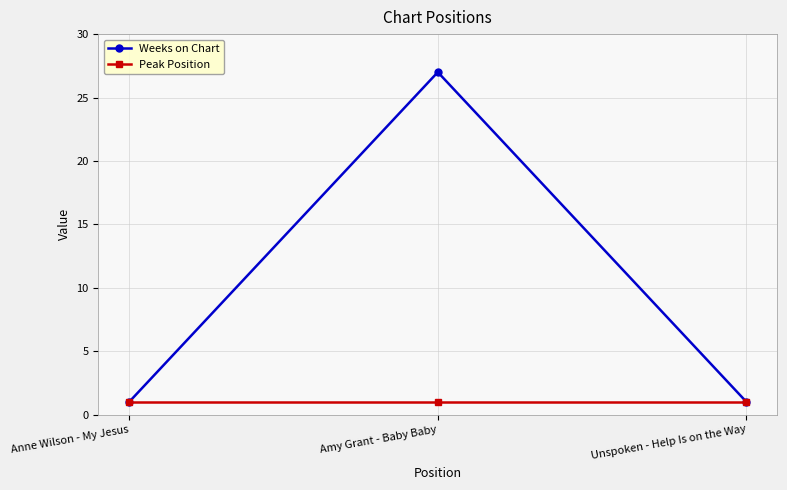

What is the smallest value displayed?

1